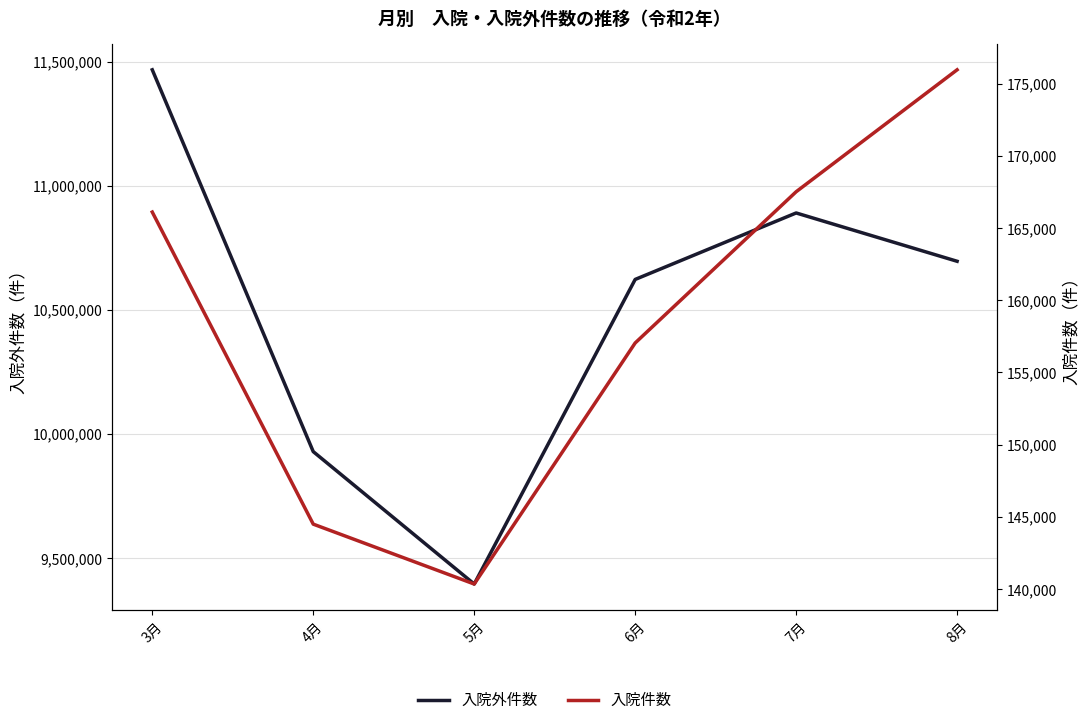

What is the value of the 入院件数 point at the 3rd from the left?

140348